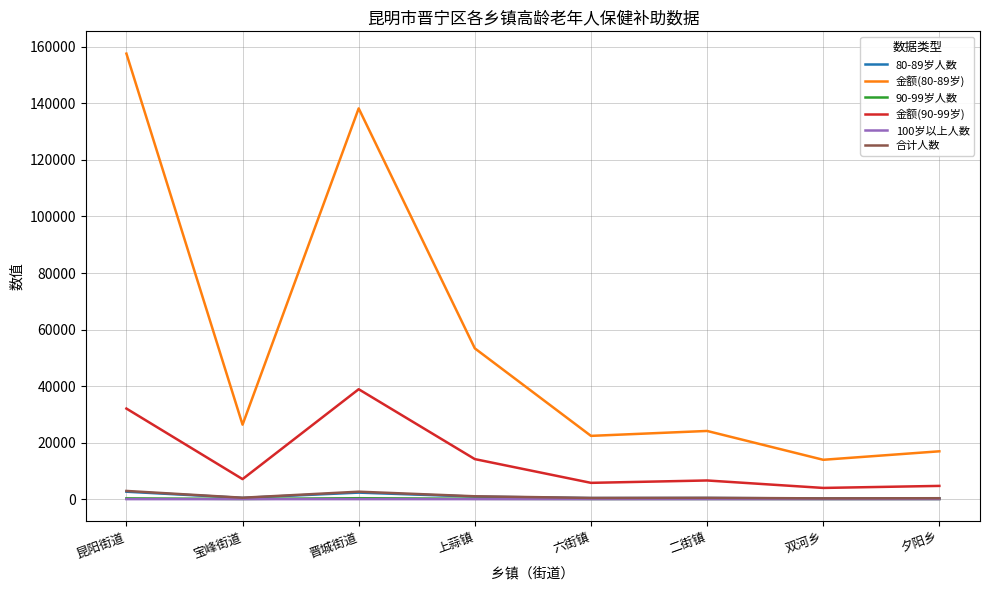

At which category does the chart reach its peak across all series?

昆阳街道